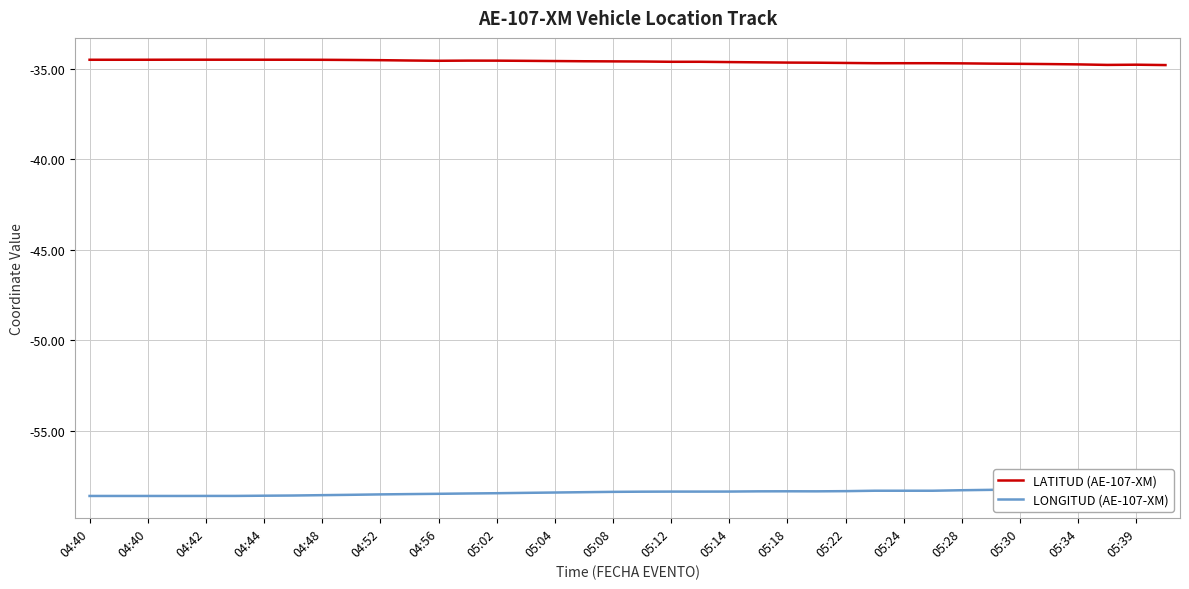

What is the difference between the LATITUD (AE-107-XM) values at 05:39 and 25?

0.1